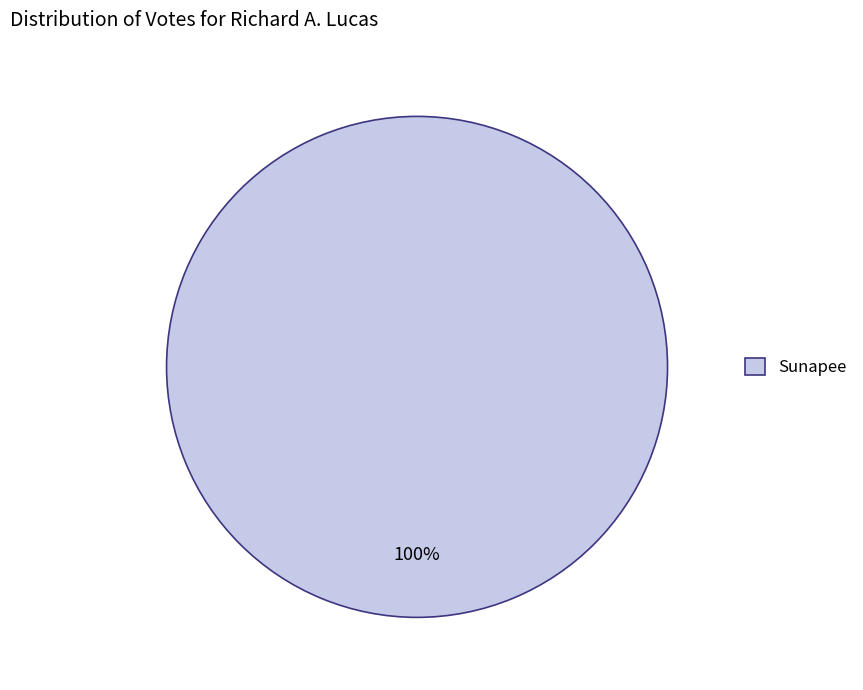

How many slices are in this pie chart?

1